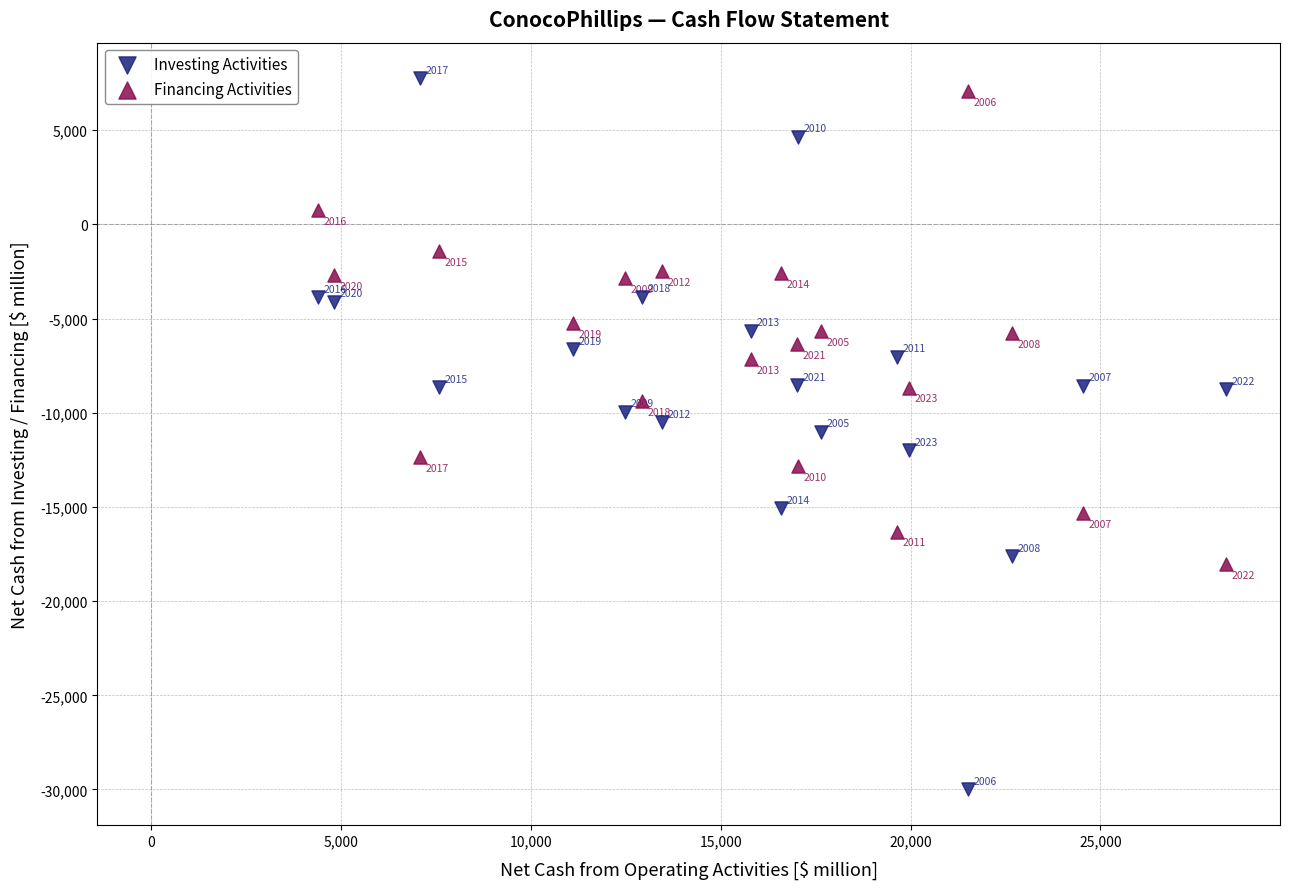

What are all the series names shown in the legend?

Investing Activities, Financing Activities